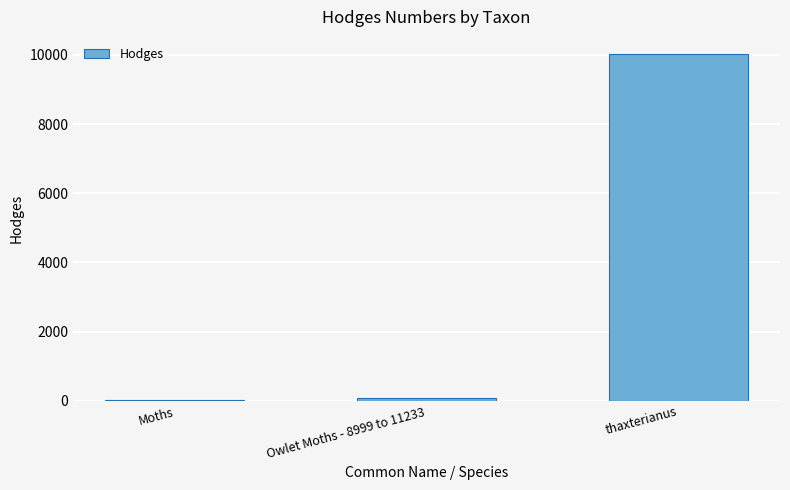

What is the sum of the values at Owlet Moths - 8999 to 11233 and thaxterianus?

10113.5